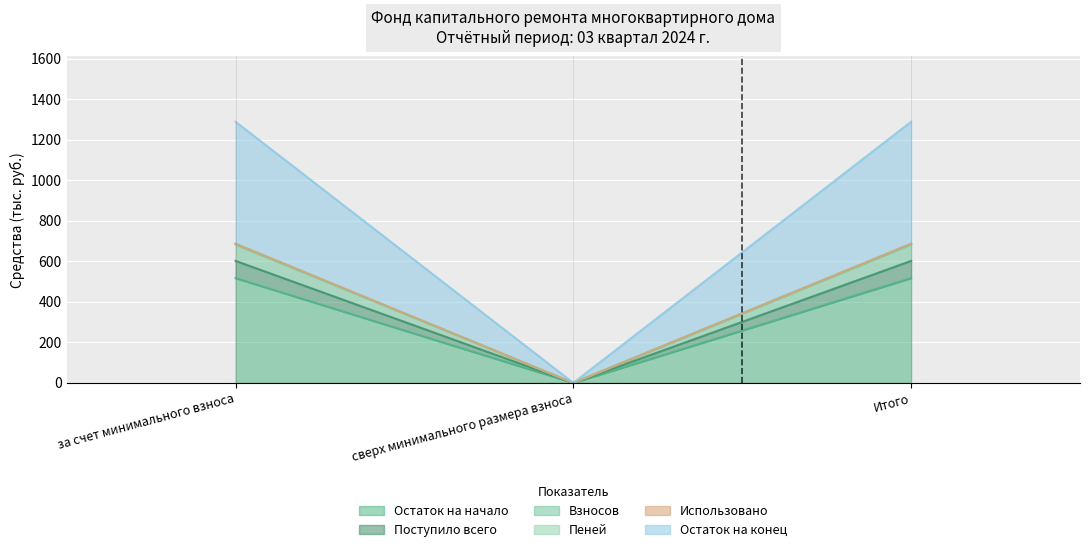

Which category has the lowest value in the Остаток на начало series?

сверх минимального размера взноса